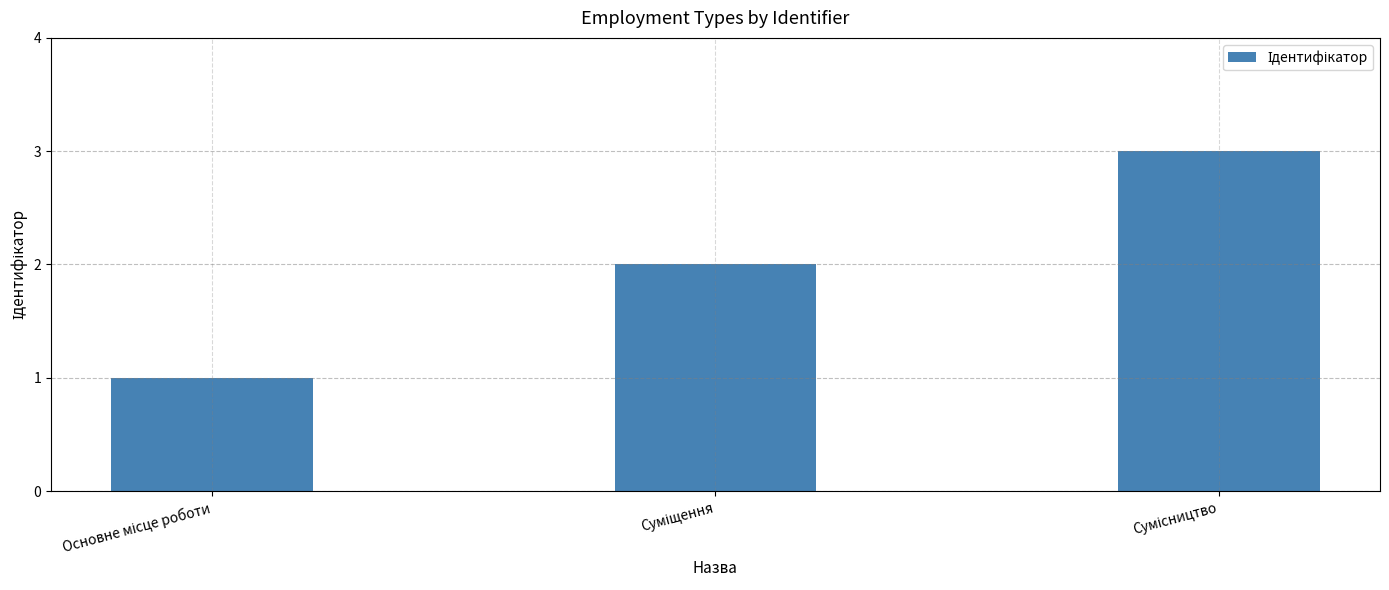

Does the chart contain any negative values?

No